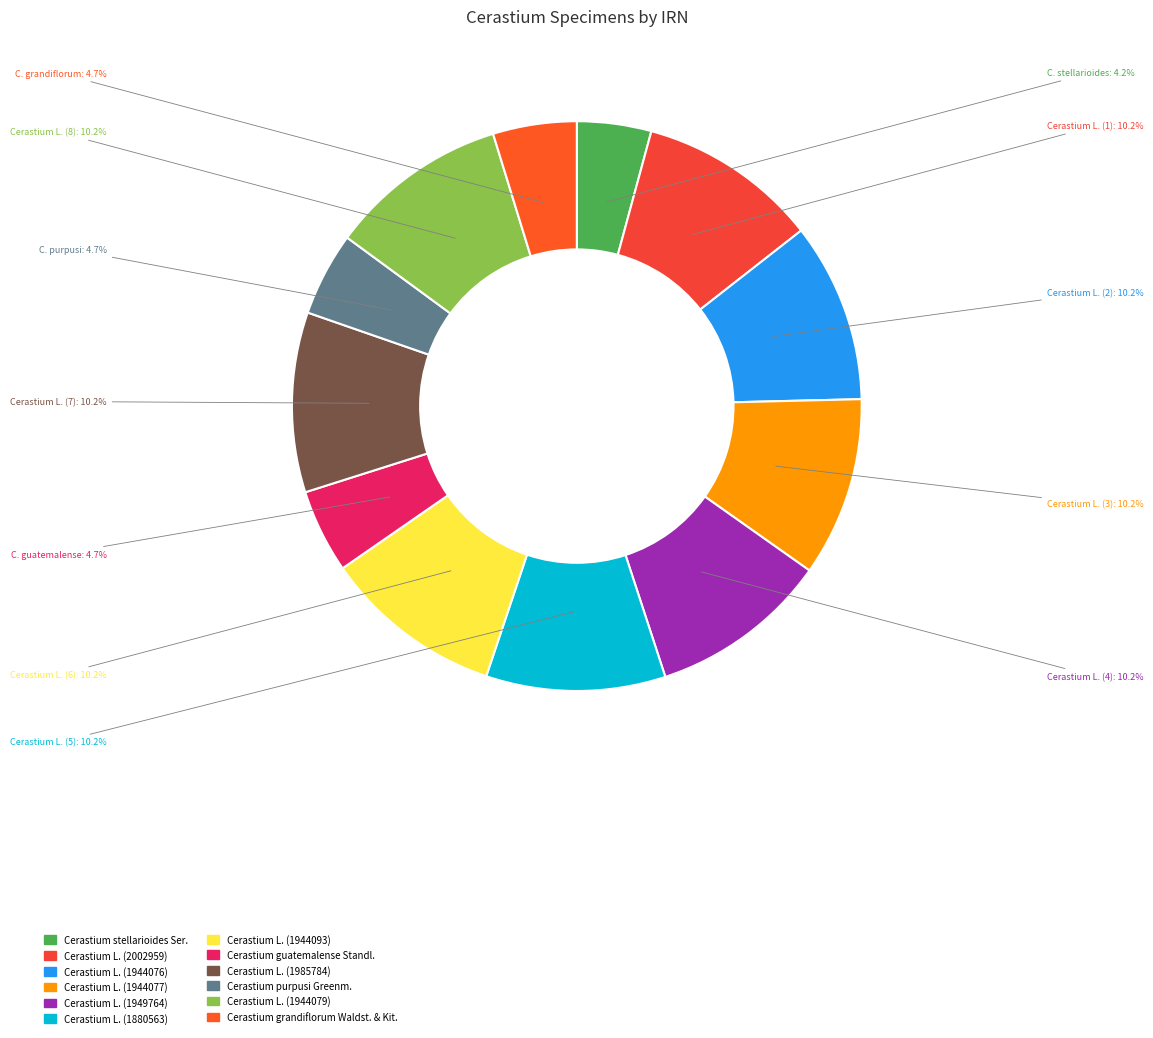

What is the total percentage of Cerastium L. (8) and Cerastium L. (6)?

20.4%